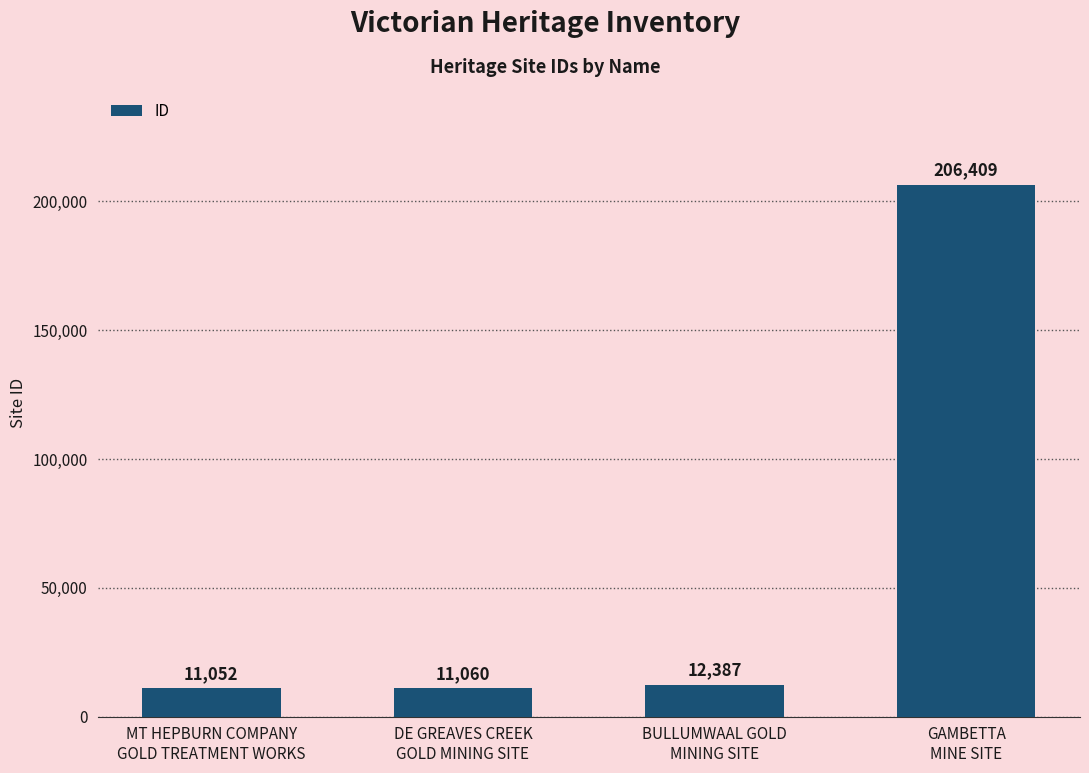

What is the average value?

60227